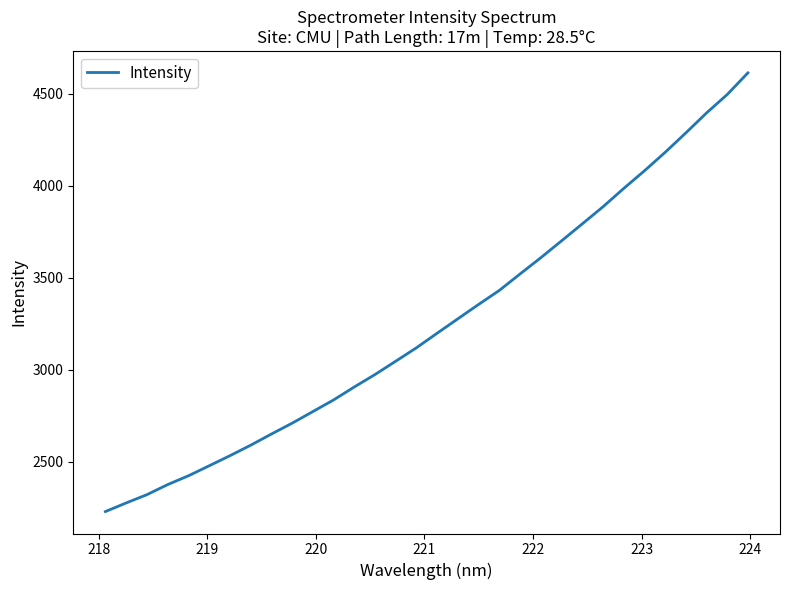

How many distinct data groups are displayed?

1